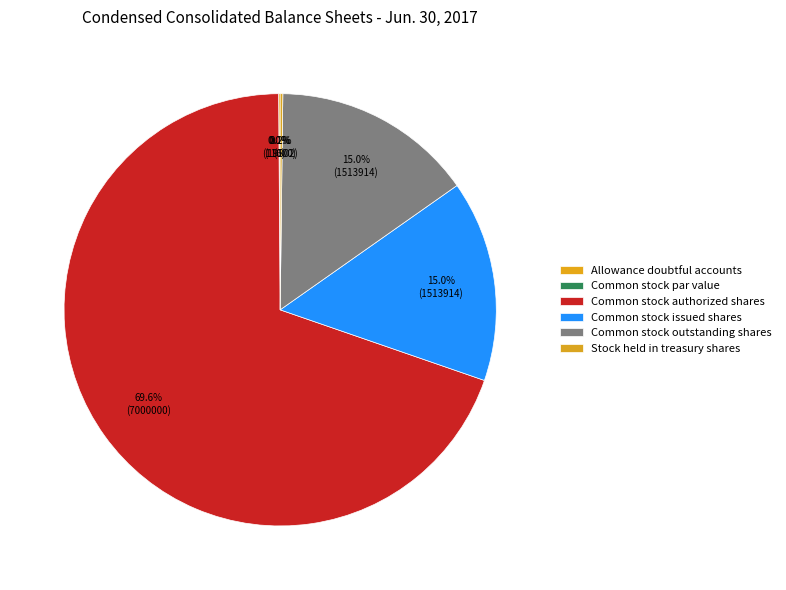

How many segments does this pie chart have?

6